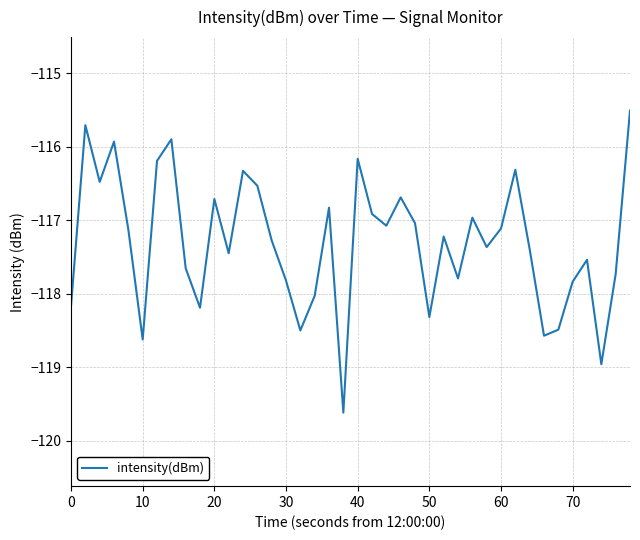

What is the smallest value displayed?

-119.6